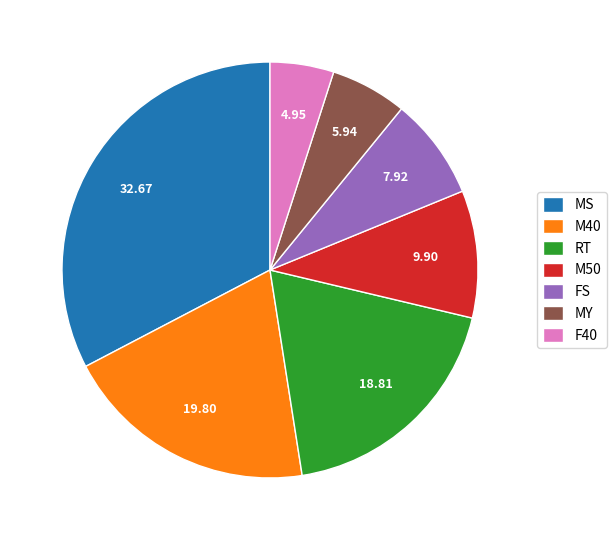

Count the number of slices in the pie.

7